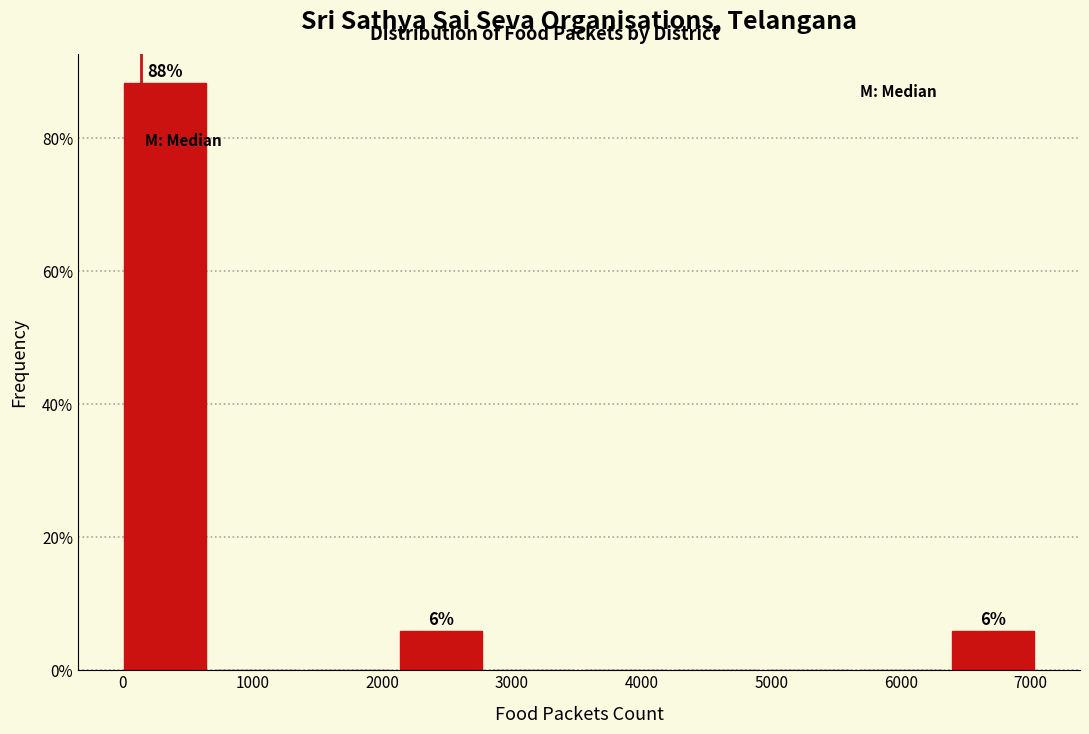

Which range on the x-axis has the tallest bar?

0 to 700